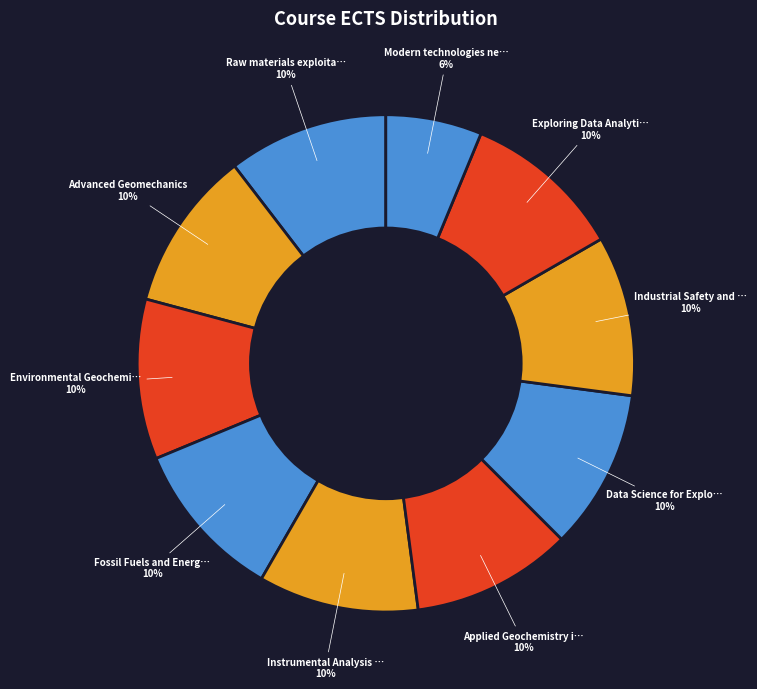

How many segments does this pie chart have?

10